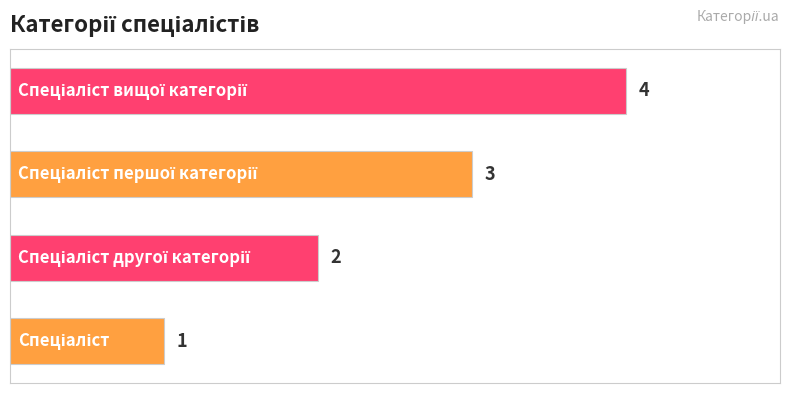

What is the greatest value displayed?

4